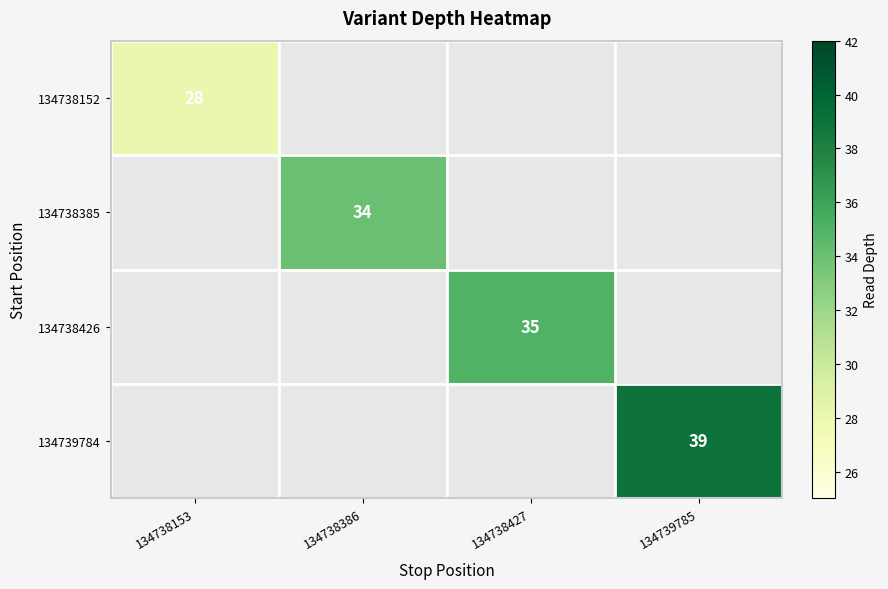

The value of 134739784 at 134739785 is 68.4. True or false?

False